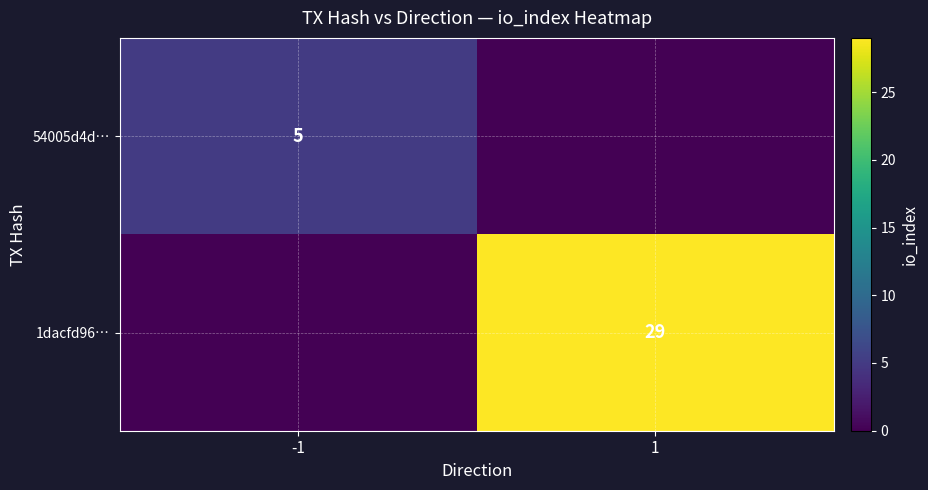

At how many categories does at least one series exceed 9?

1